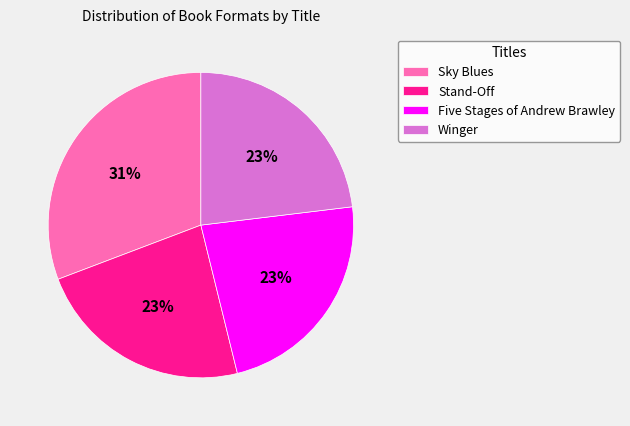

To the nearest percent, what percentage of the pie is Five Stages of Andrew Brawley?

23%